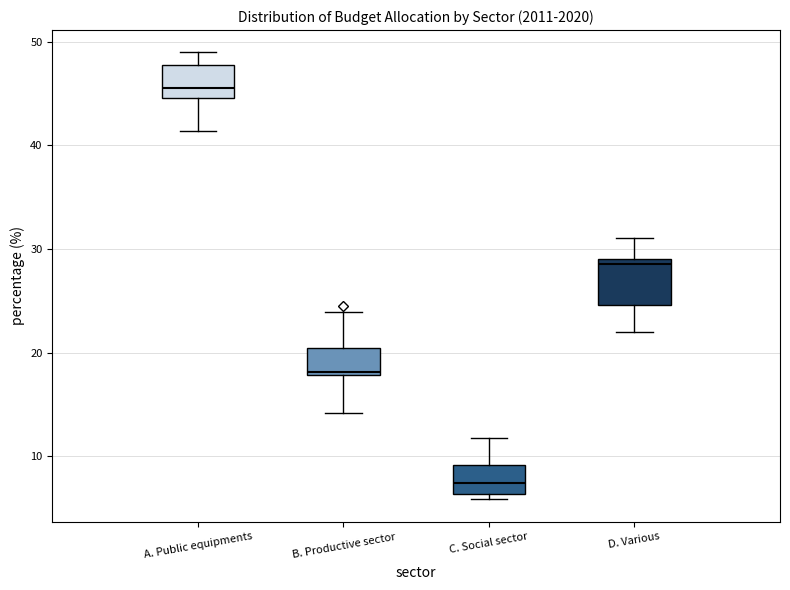

Which box's median line is the lowest?

C. Social sector